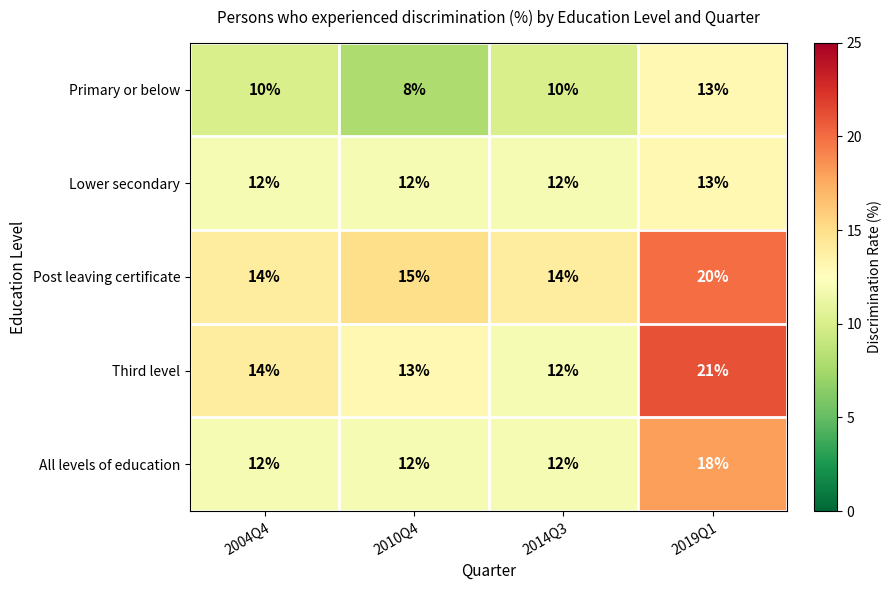

Count the number of categories in the chart.

4